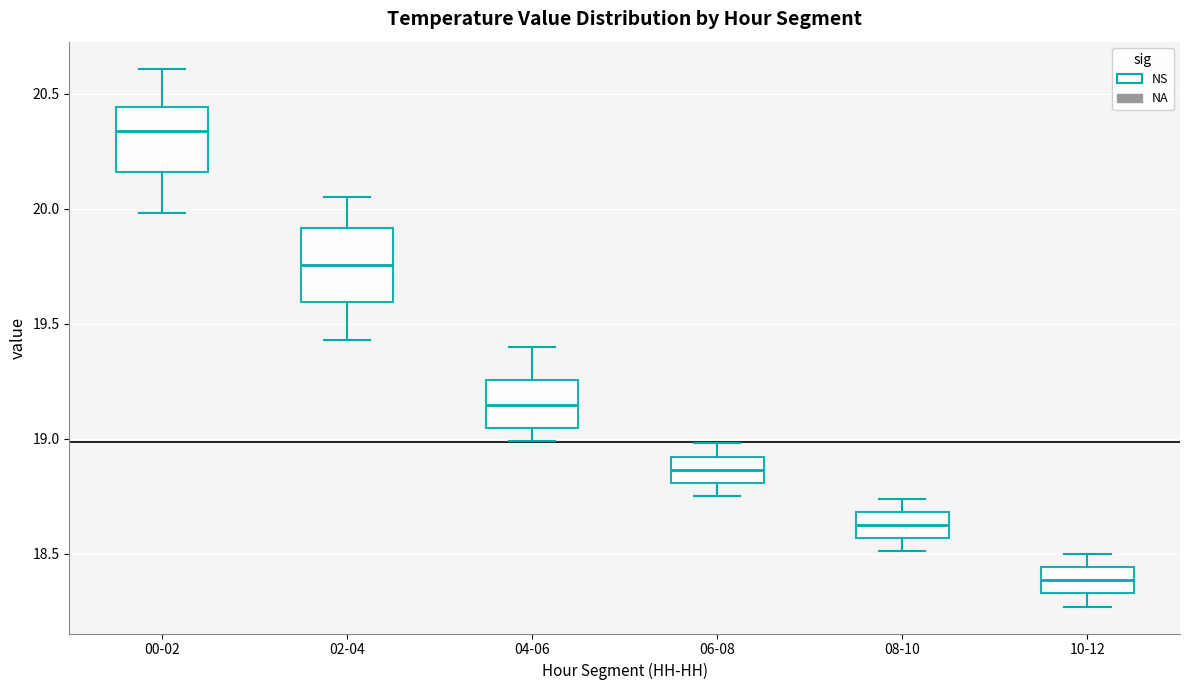

Reading left to right, transcribe this box plot: for each box, give where its median line is, the range the box spans, and where its two whiskers end, as read against the y-axis. The values are not printed on the chart, so give them approximately, as read against the axis.

00-02: median 20.35, box 20.15 to 20.45, whiskers 20.00 to 20.60
02-04: median 19.75, box 19.60 to 19.90, whiskers 19.45 to 20.05
04-06: median 19.15, box 19.05 to 19.25, whiskers 19.00 to 19.40
06-08: median 18.85, box 18.80 to 18.90, whiskers 18.75 to 19.00
08-10: median 18.65, box 18.55 to 18.70, whiskers 18.50 to 18.75
10-12: median 18.40, box 18.35 to 18.45, whiskers 18.25 to 18.50